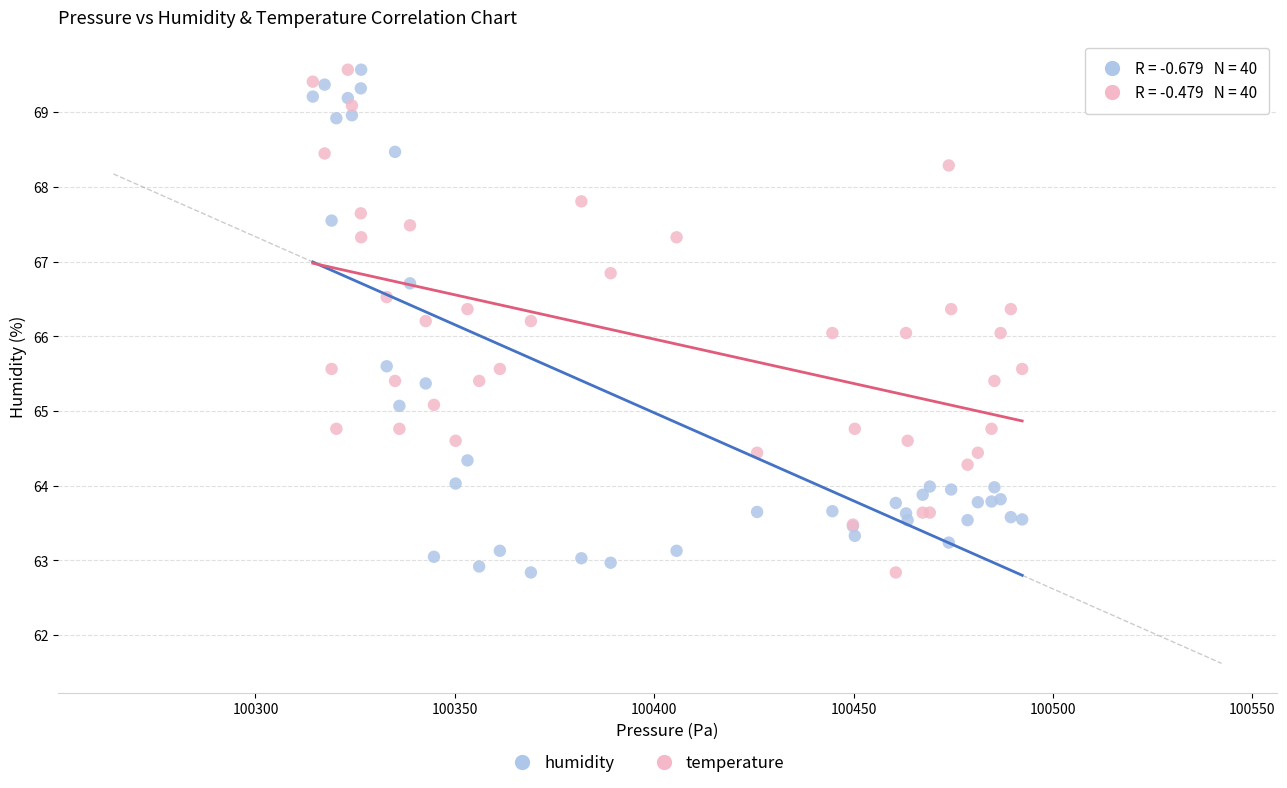

What is the X range (max minus min) for the scatter plot?

177.9